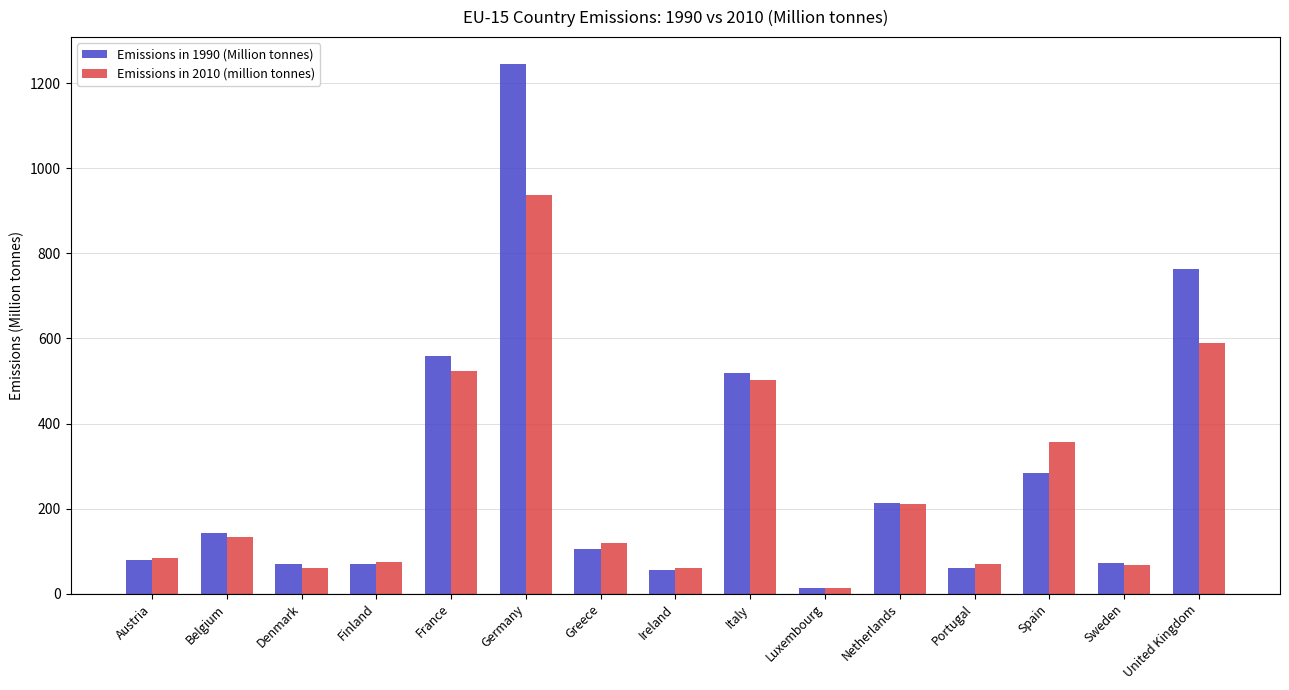

At which label does Emissions in 2010 (million tonnes) first exceed 118?

Belgium